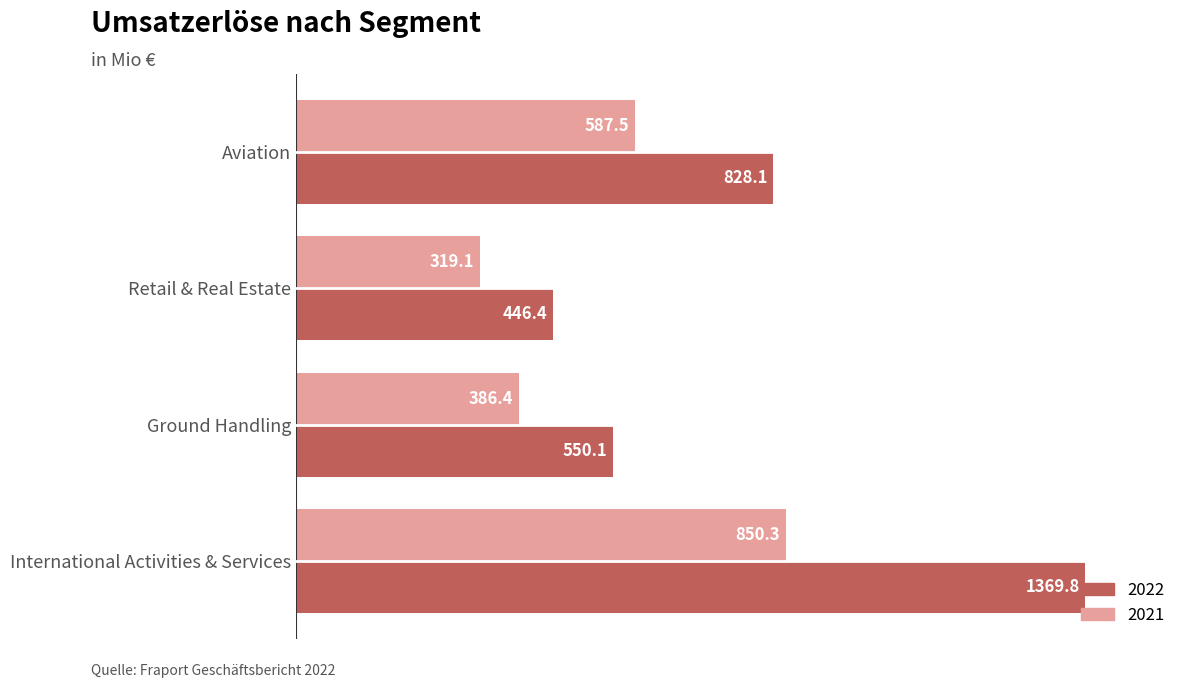

Between Aviation and International Activities & Services, which series saw the biggest shift?

2022